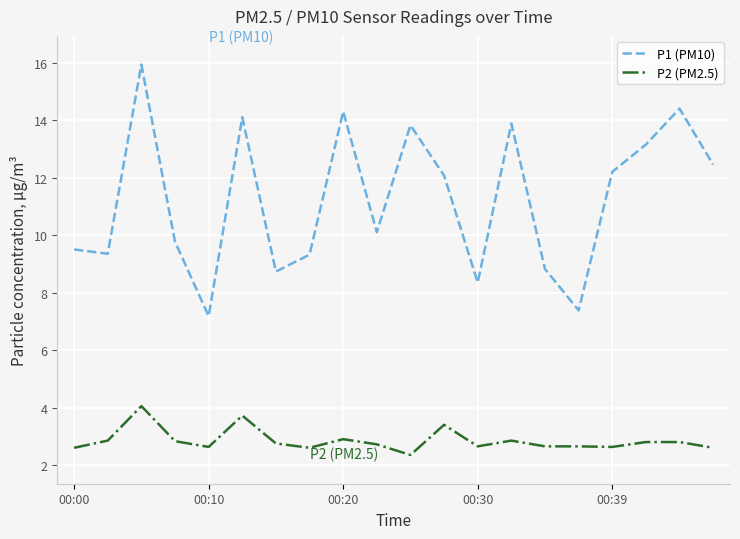

How many lines are shown in the chart?

2